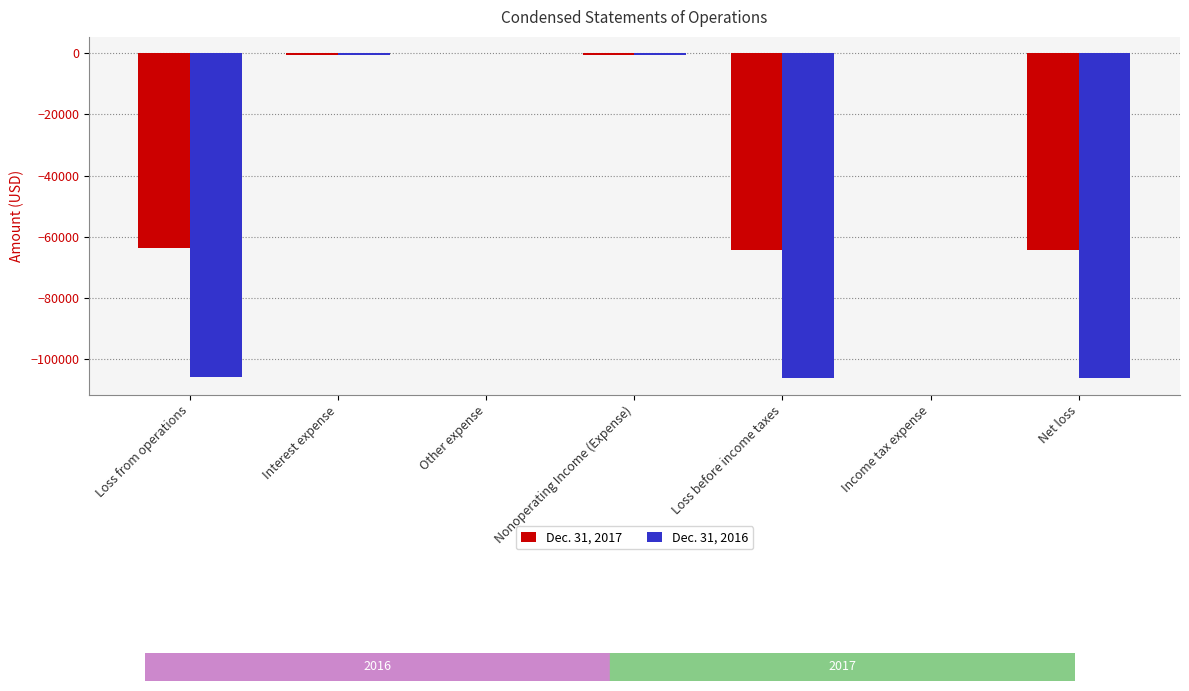

Which series has the largest total across all categories?

Dec. 31, 2017